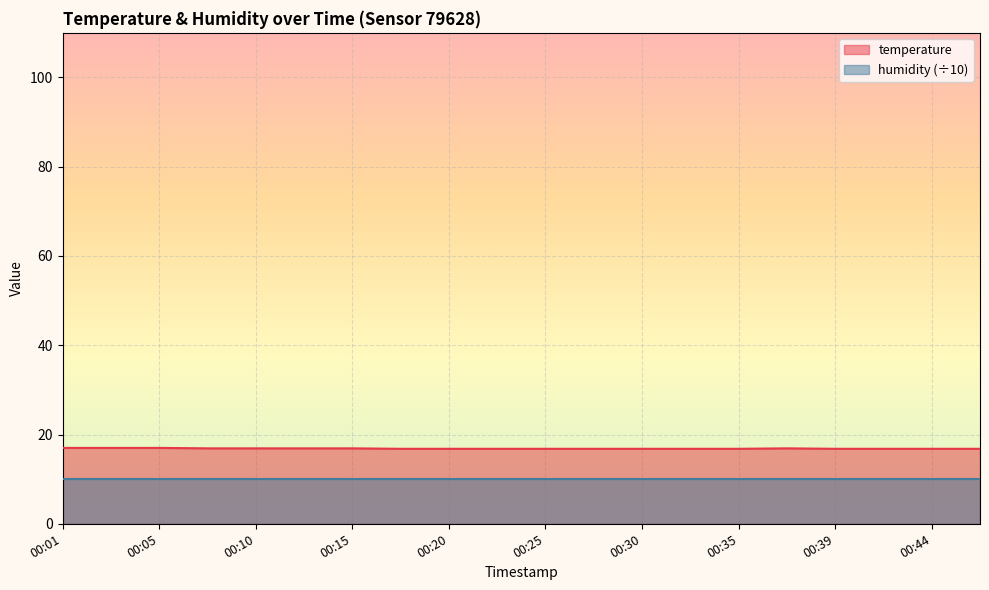

Rank the categories by value from lowest to highest.

00:18, 00:20, 00:22, 00:25, 00:27, 00:30, 00:32, 00:35, 00:39, 00:42, 00:44, 00:47, 00:08, 00:10, 00:13, 00:15, 00:37, 00:01, 00:03, 00:05